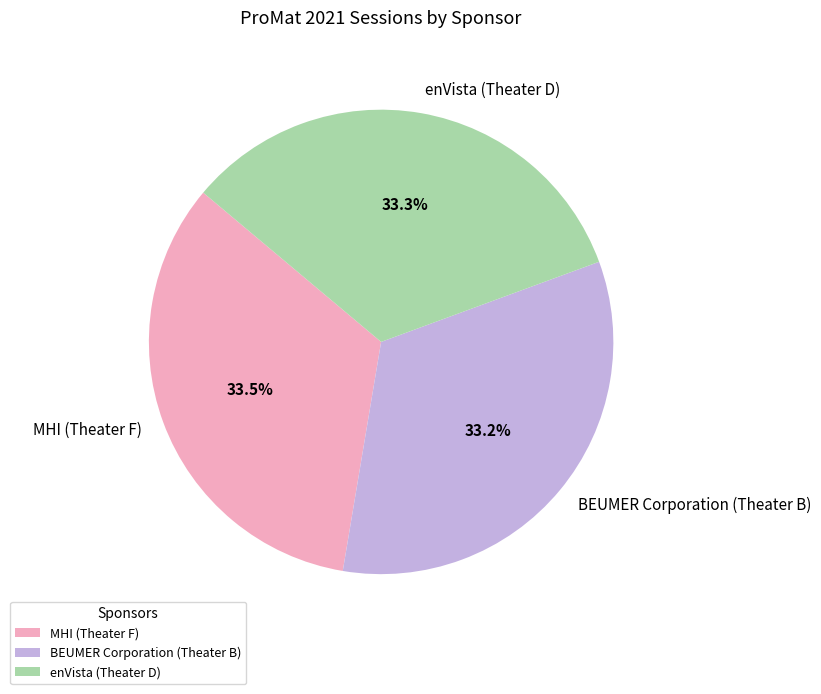

Count the number of slices in the pie.

3